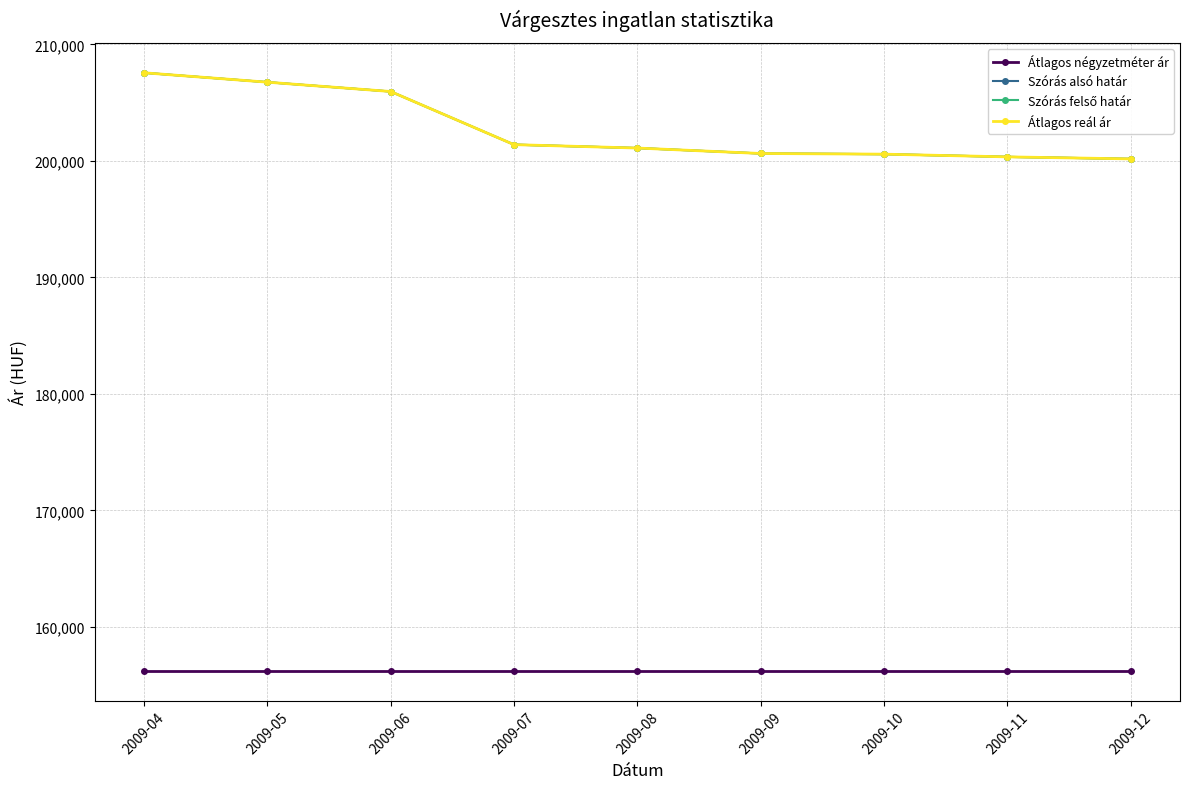

Does the chart have visible grid lines?

Yes